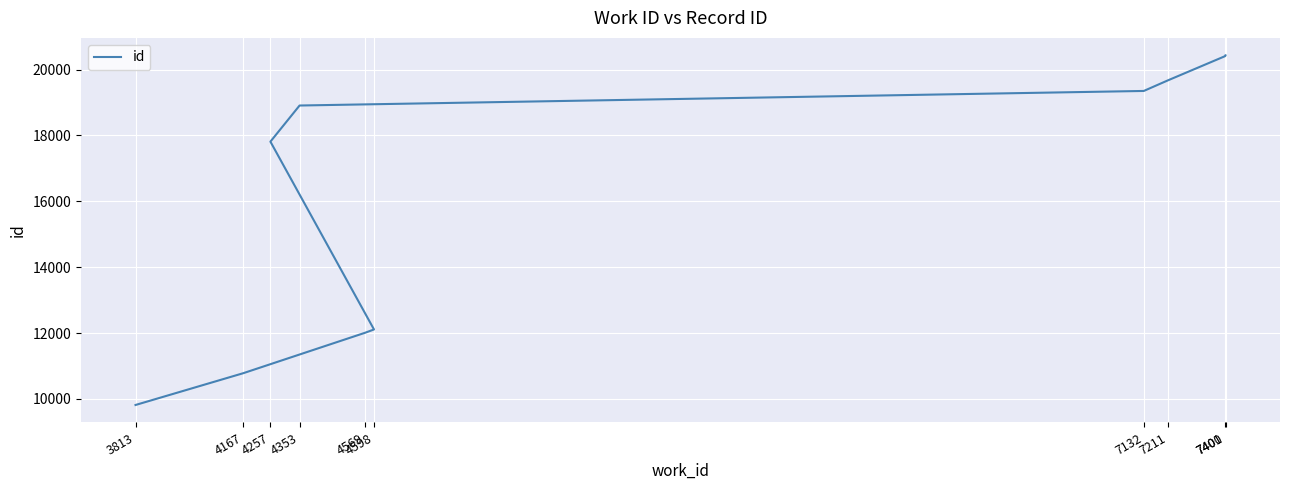

What is the value of the 4th point from the left?

12110